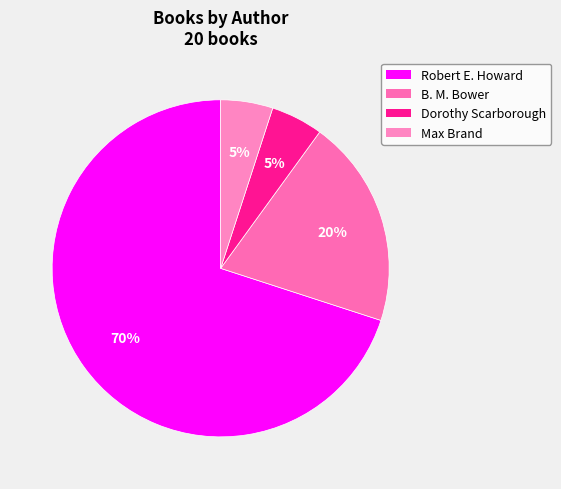

Between Robert E. Howard and Dorothy Scarborough, which is larger?

Robert E. Howard